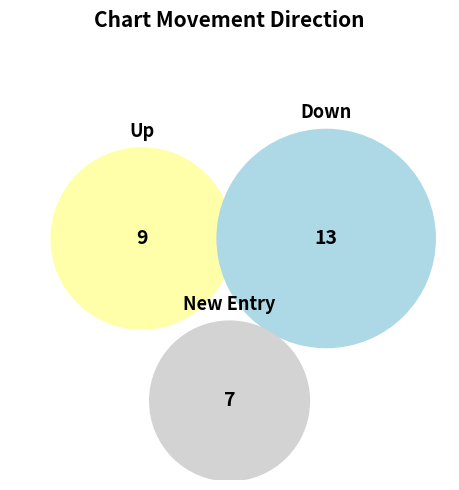

What is the largest slice in the pie chart?

down